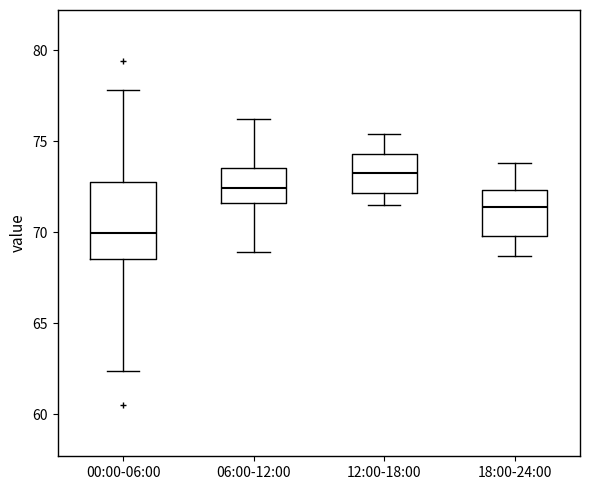

Which box has the highest median line?

12:00-18:00